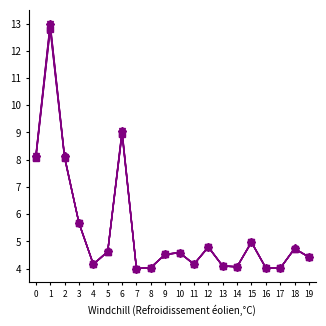

What is the greatest value displayed?

13.0